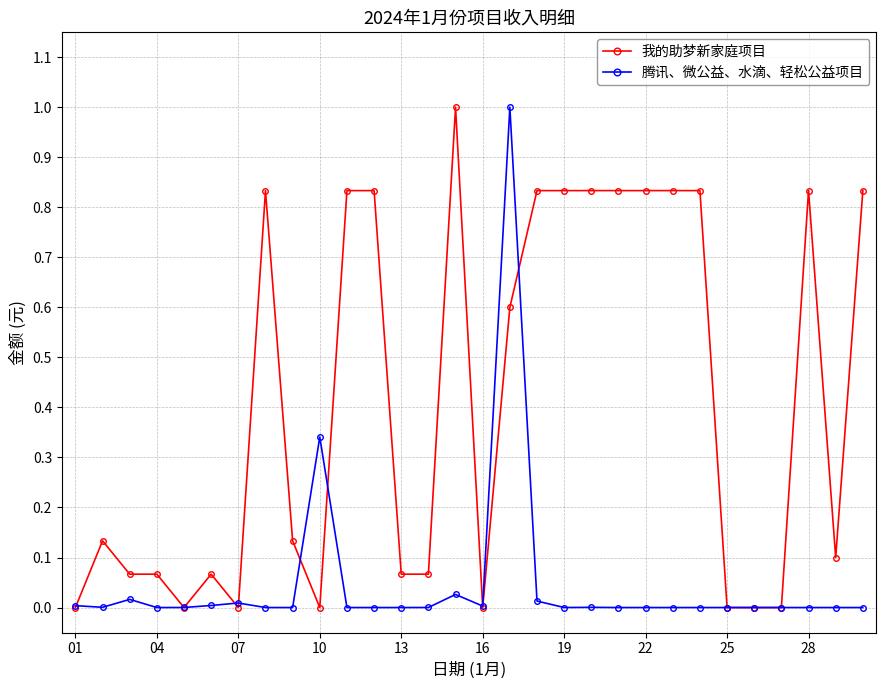

What is the greatest value displayed?

1.0